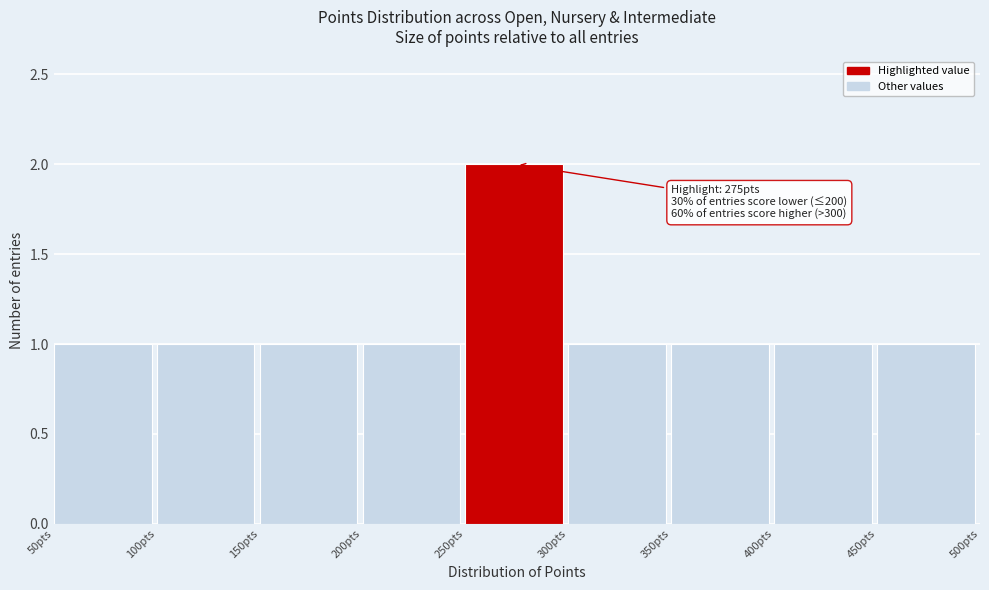

Over which range of the x-axis is the bar tallest?

250 to 300